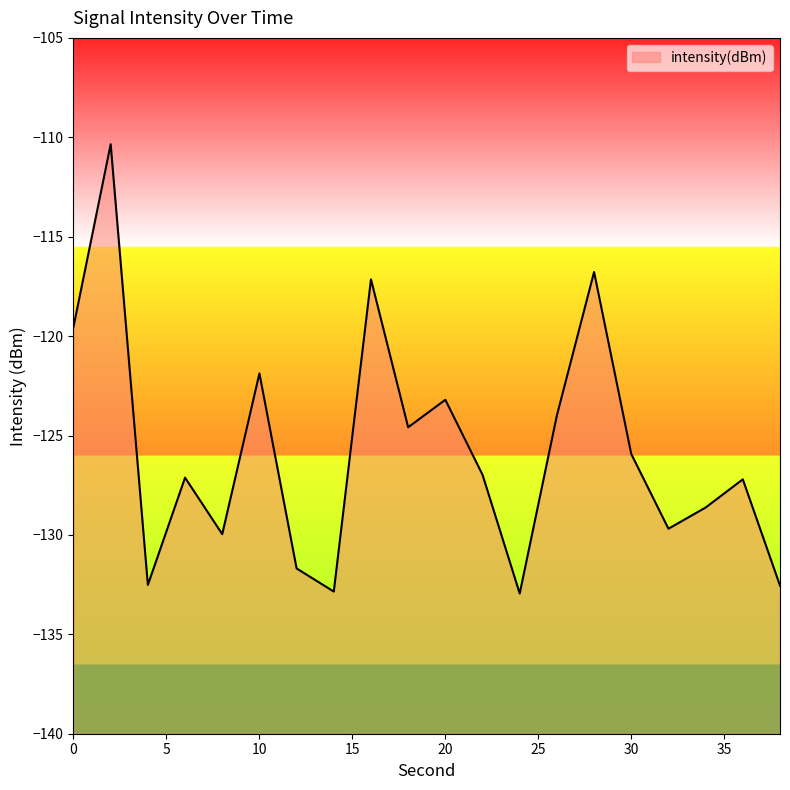

Which label corresponds to the smallest value in the chart?

24